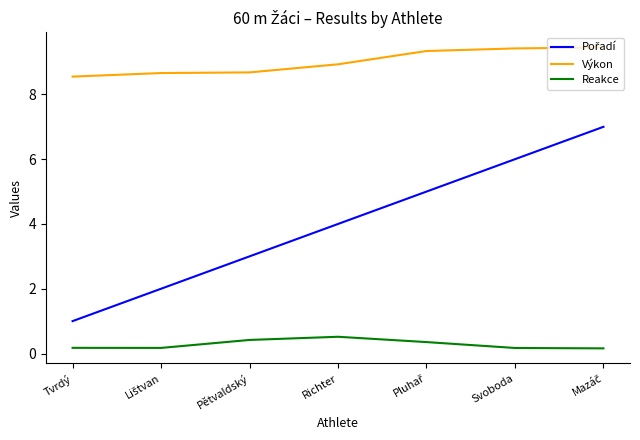

The Výkon series shows 8.6 at Tvrdý. True or false?

True